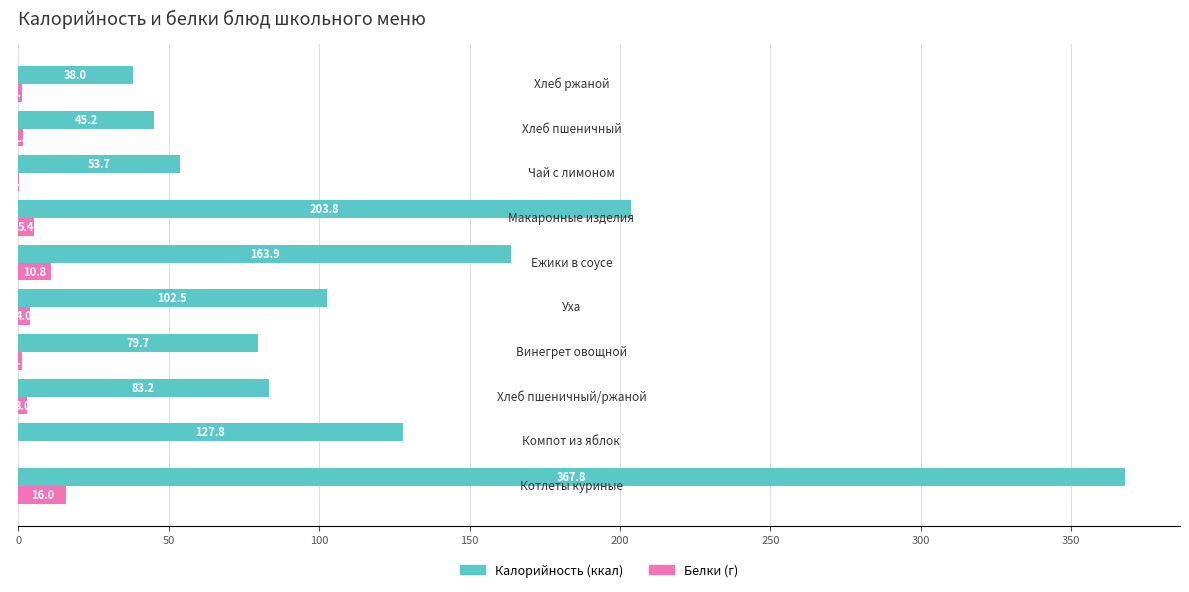

Which series has the largest total across all categories?

Калорийность (ккал)